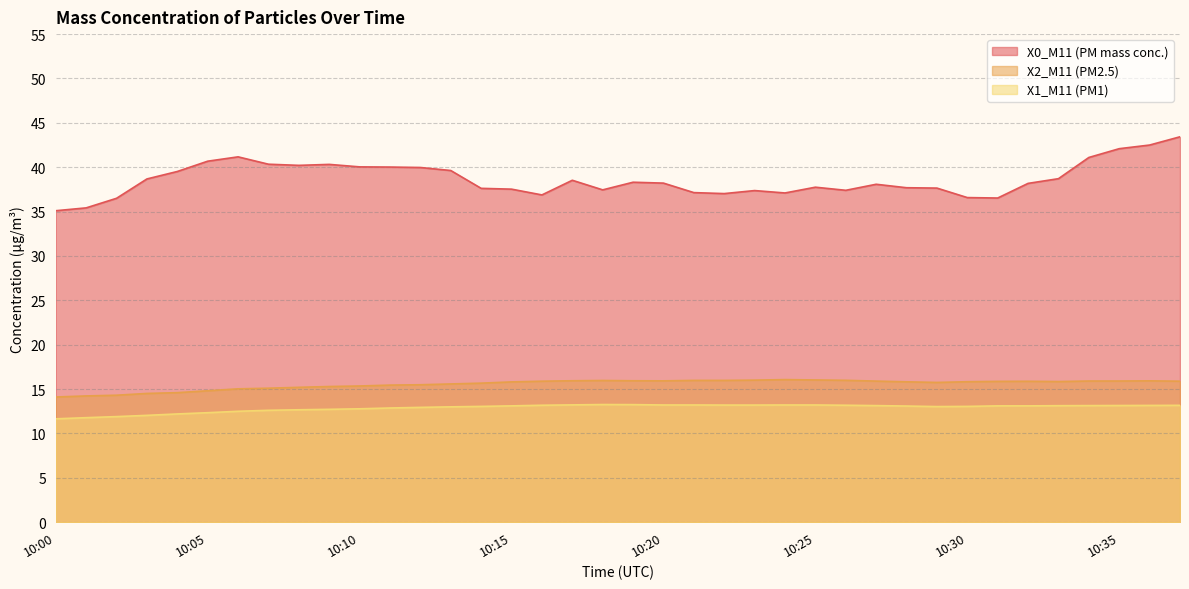

Is the value of X2_M11 (PM2.5) at 10:11 greater than the value of X1_M11 (PM1) at 10:18?

Yes